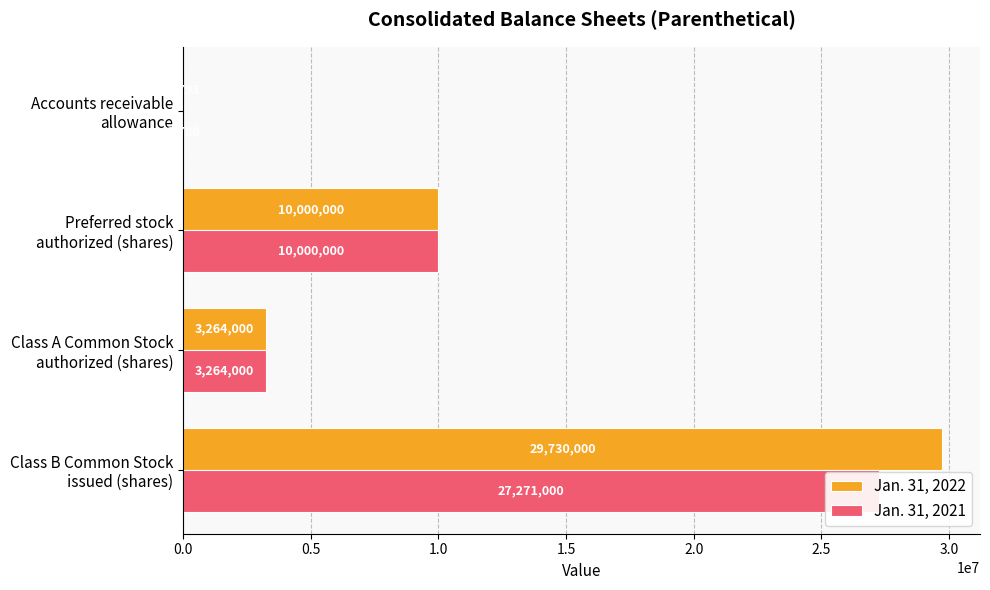

Rank the series by their maximum value, from highest to lowest.

Jan. 31, 2022, Jan. 31, 2021